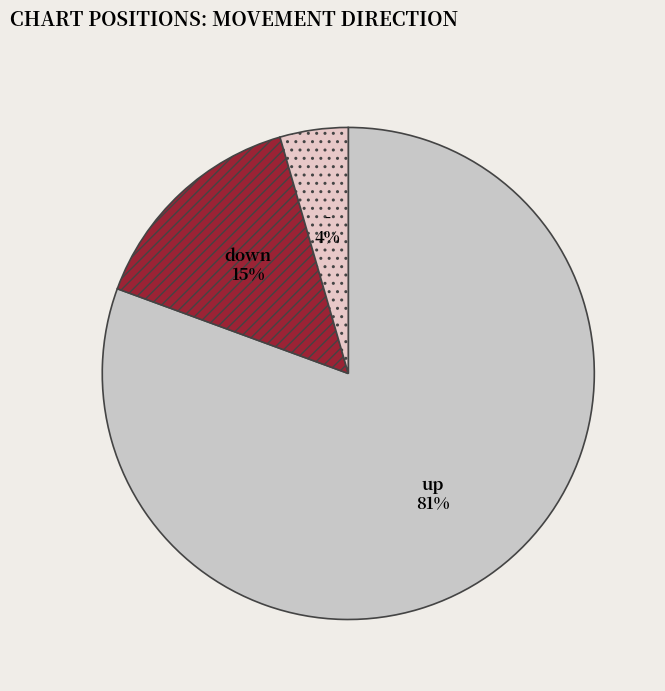

To the nearest percent, what percentage of the pie is down?

15%